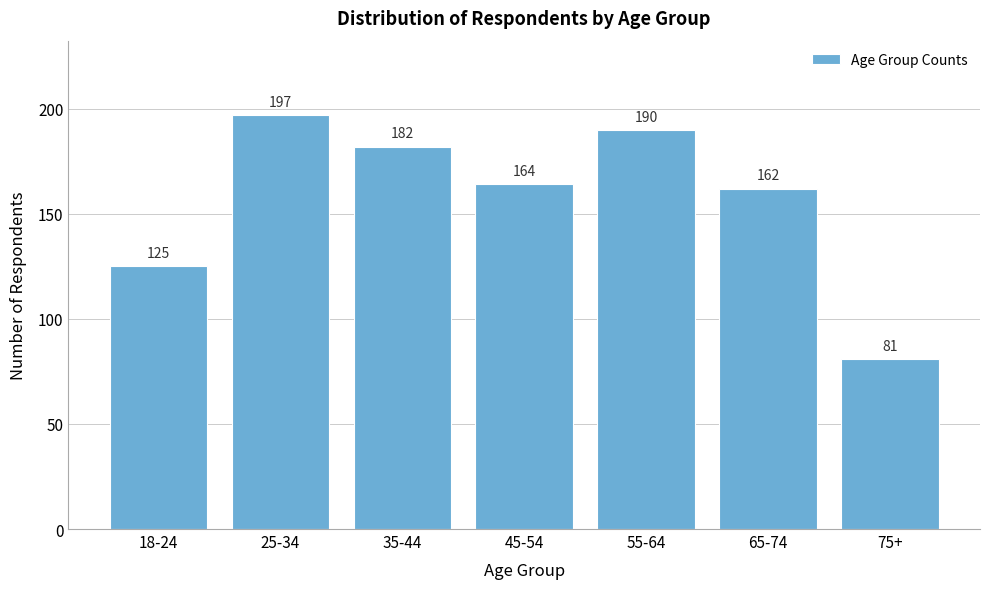

Reading right to left, list all the values displayed in this chart.

75+=81	65-74=162	55-64=190	45-54=164	35-44=182	25-34=197	18-24=125